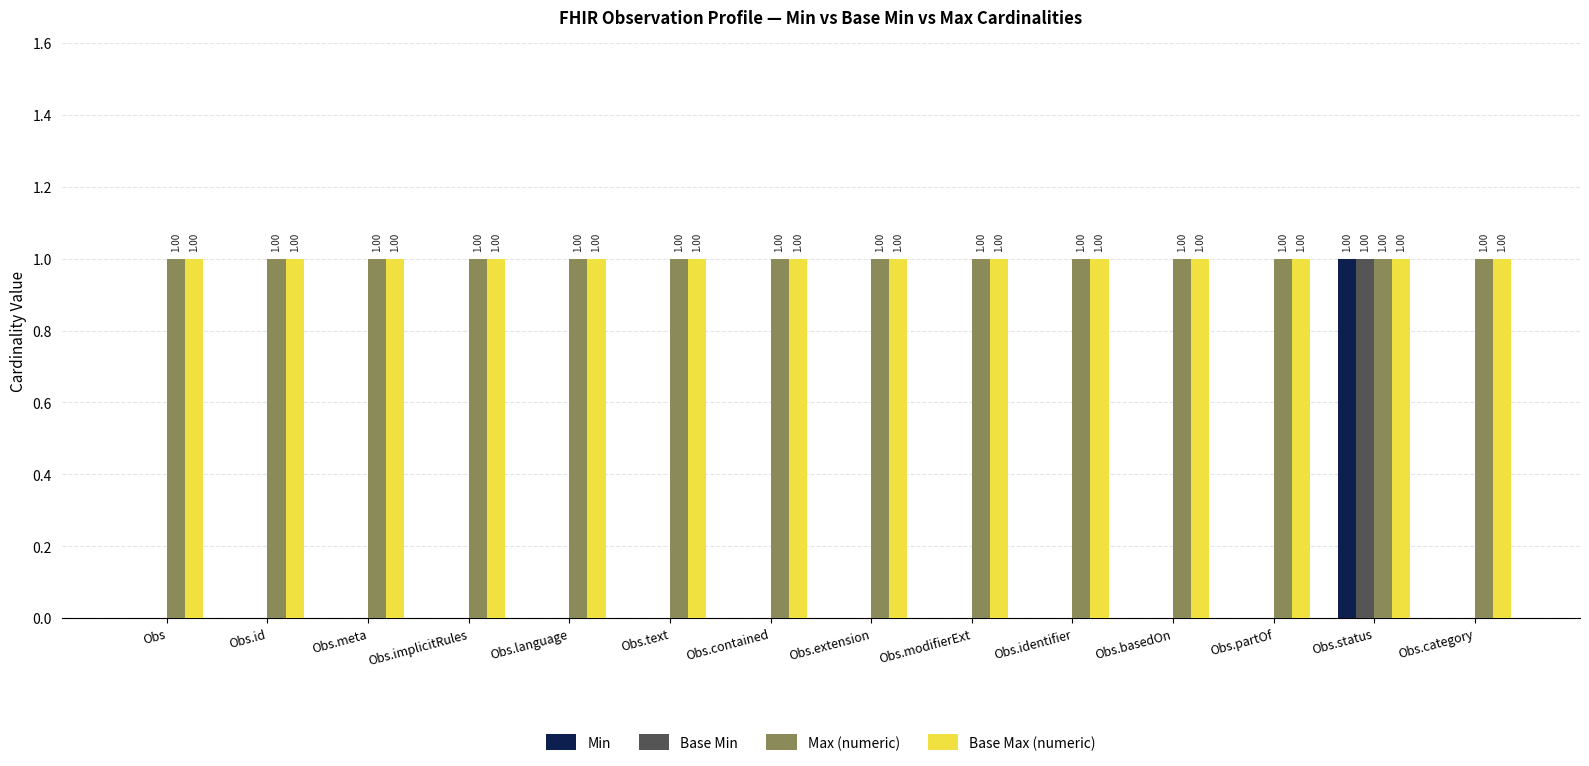

What is the spread (max minus min) of values at Obs.meta?

1